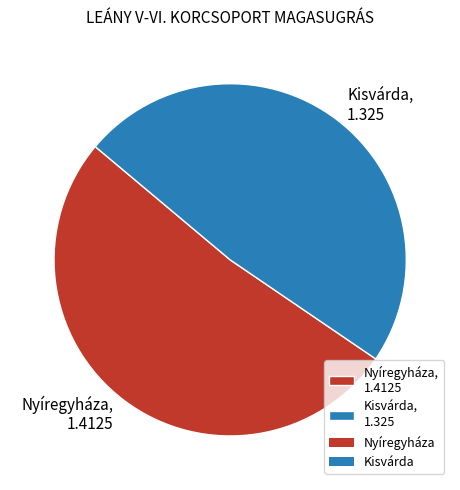

How many segments does this pie chart have?

2